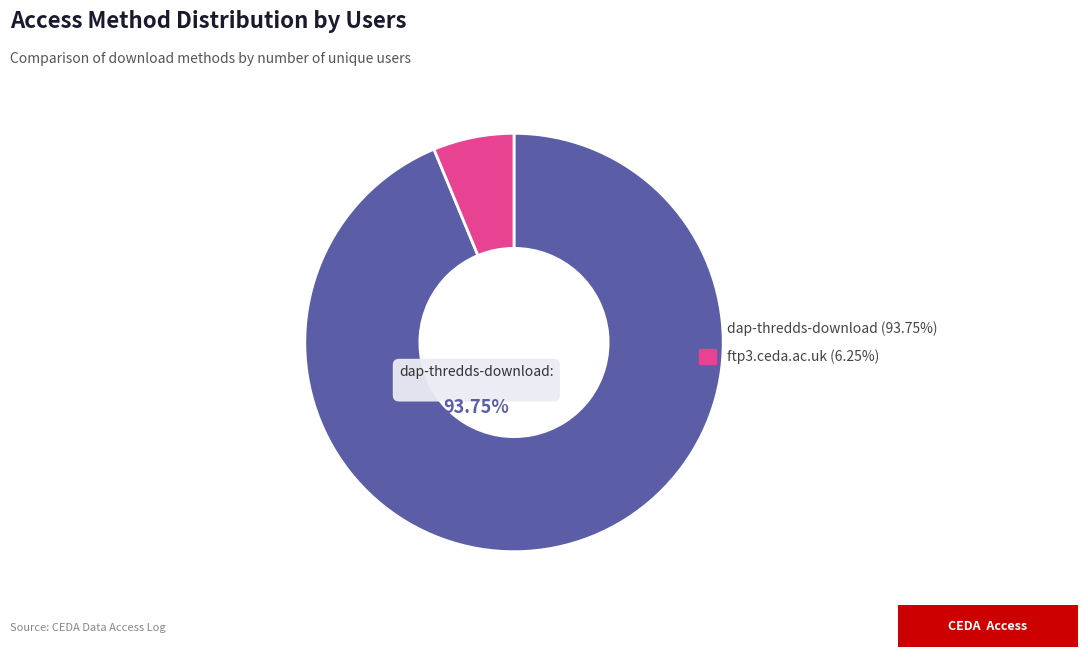

Is there a majority slice in this chart?

Yes